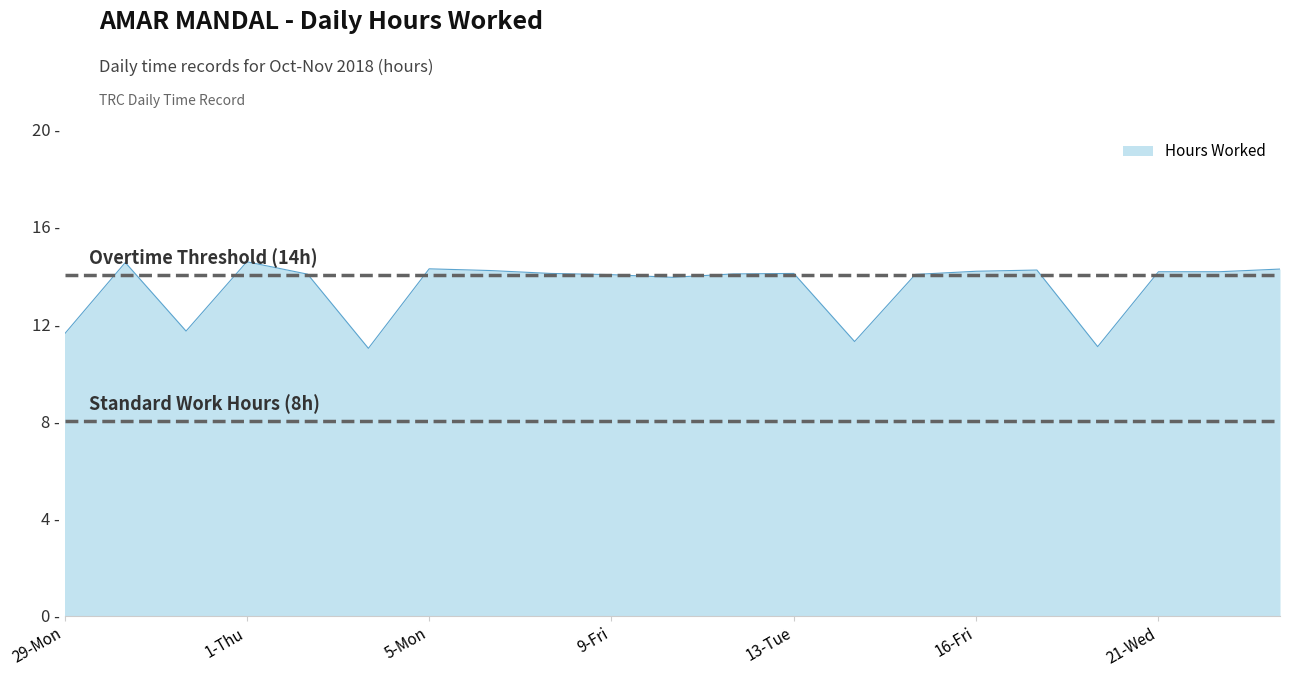

Does the chart display data point markers on the line(s)?

No